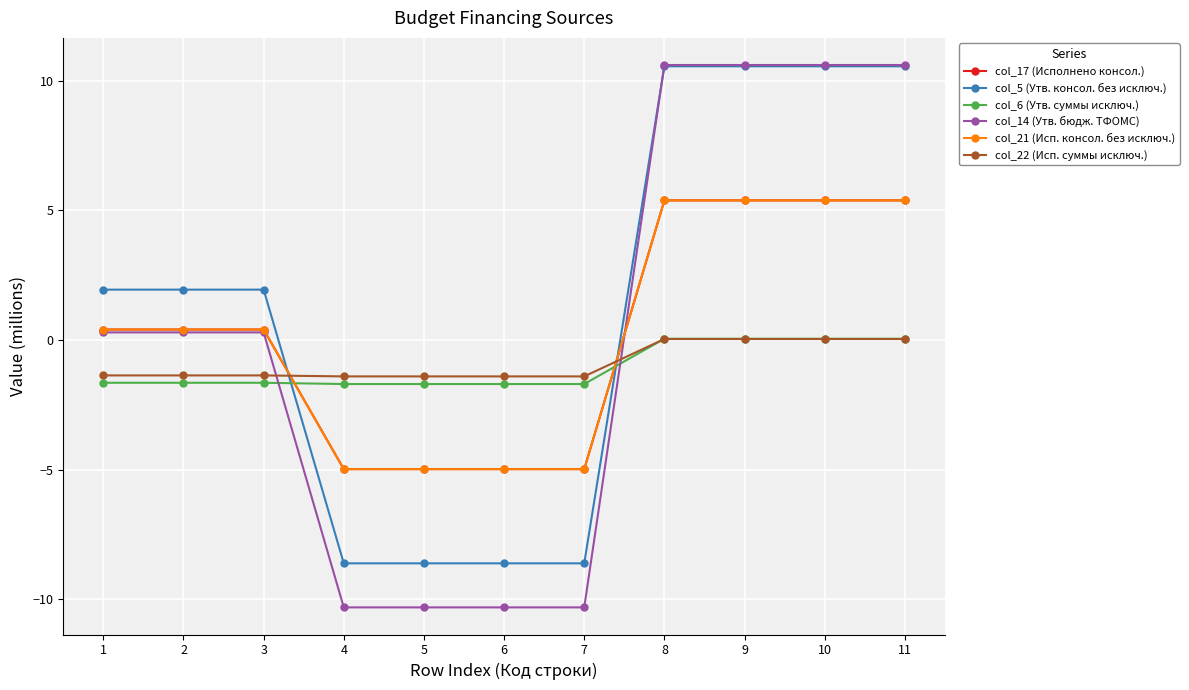

Between which two adjacent categories do col_6 (Утв. суммы исключ.) and col_17 (Исполнено консол.) first intersect?

3 and 4